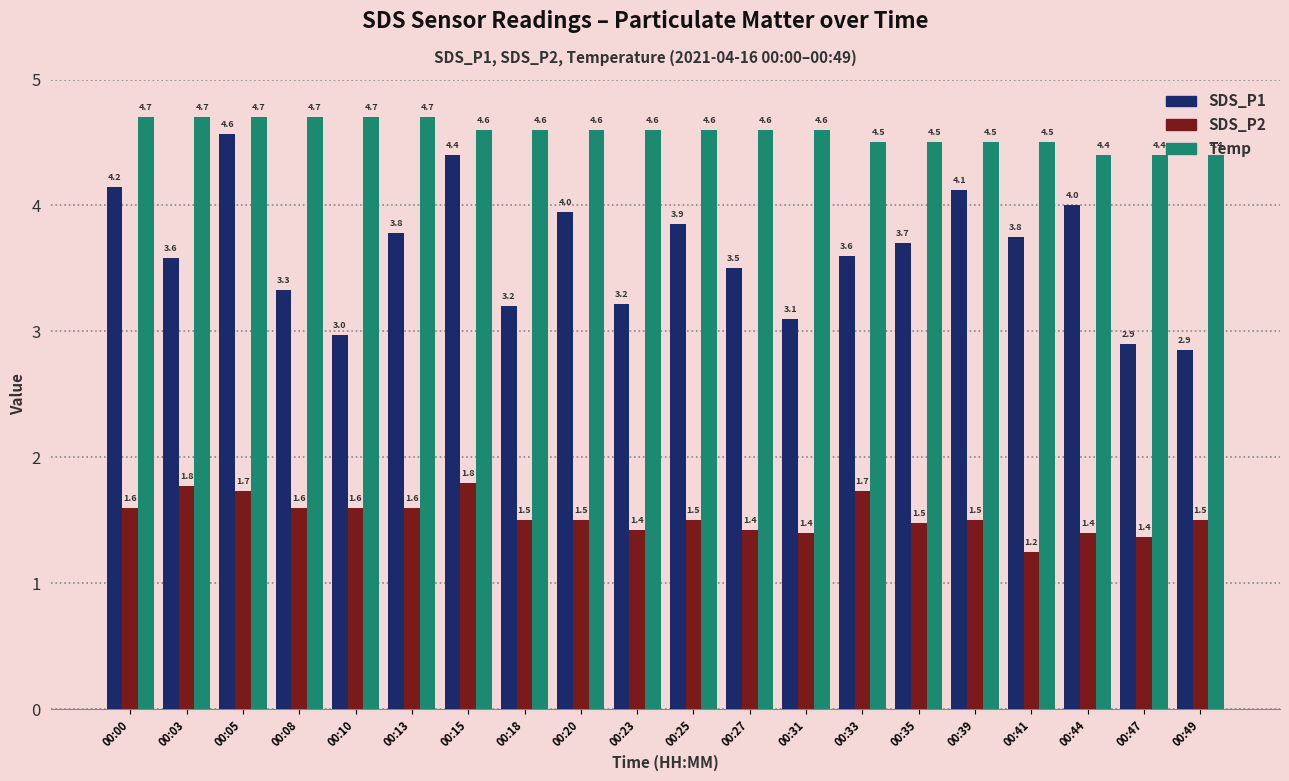

Which series changed the most between 00:31 and 00:41?

SDS_P1